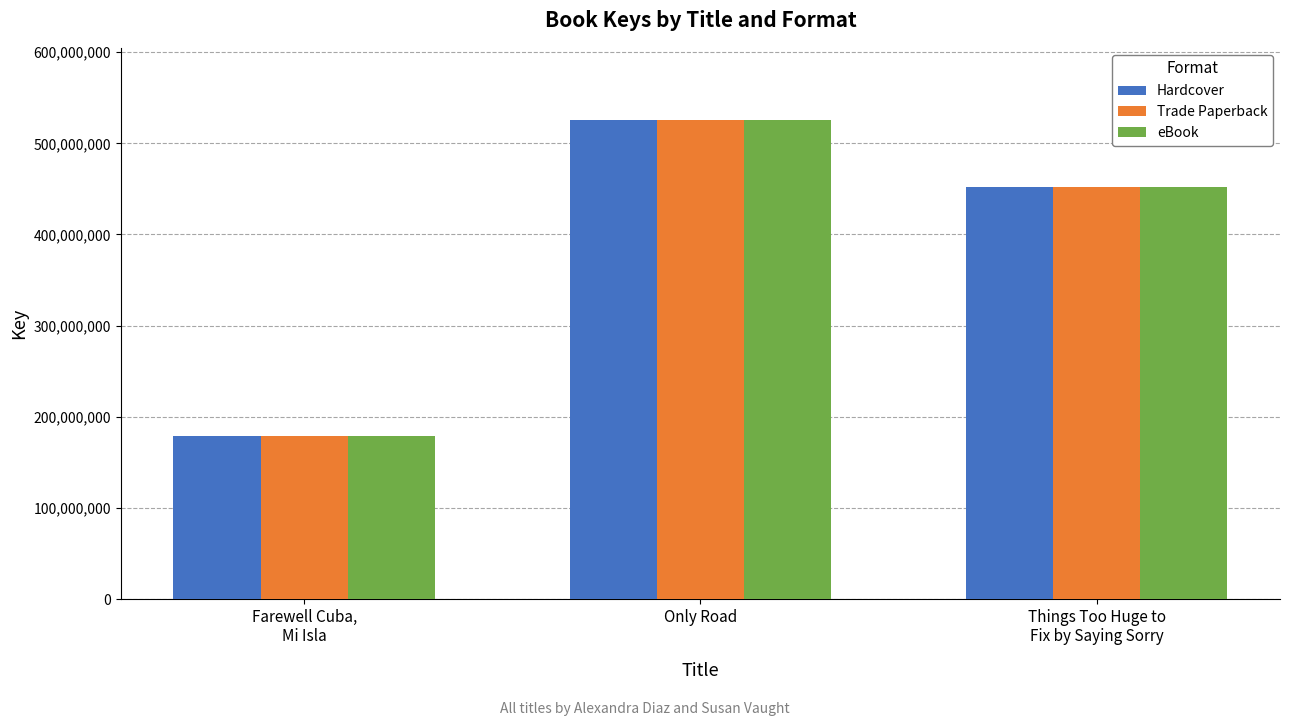

How many eBook values are between 179235958 and 525939431?

3